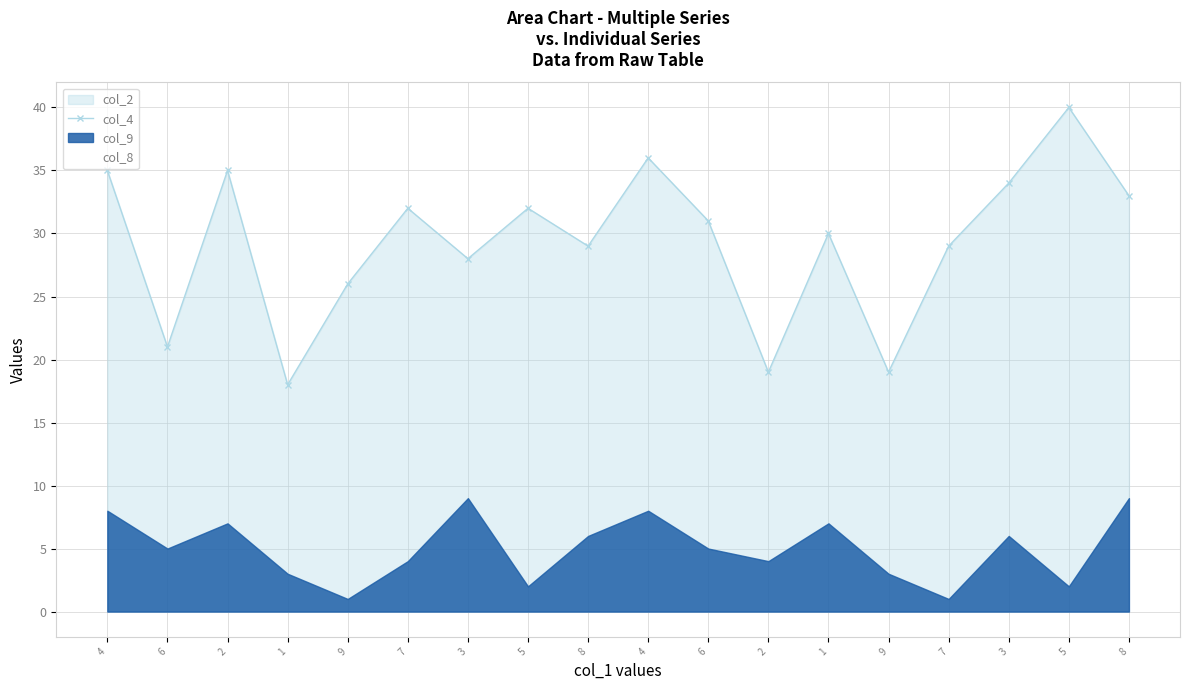

Reading left to right, transcribe all the data shown in this chart.

col_4: 4=35	6=21	2=35	1=18	9=26	7=32	3=28	5=32	8=29	4=36	6=31	2=19	1=30	9=19	7=29	3=34	5=40	8=33
col_8: 4=8	6=5	2=7	1=3	9=1	7=4	3=9	5=2	8=6	4=8	6=5	2=4	1=7	9=3	7=1	3=6	5=2	8=9